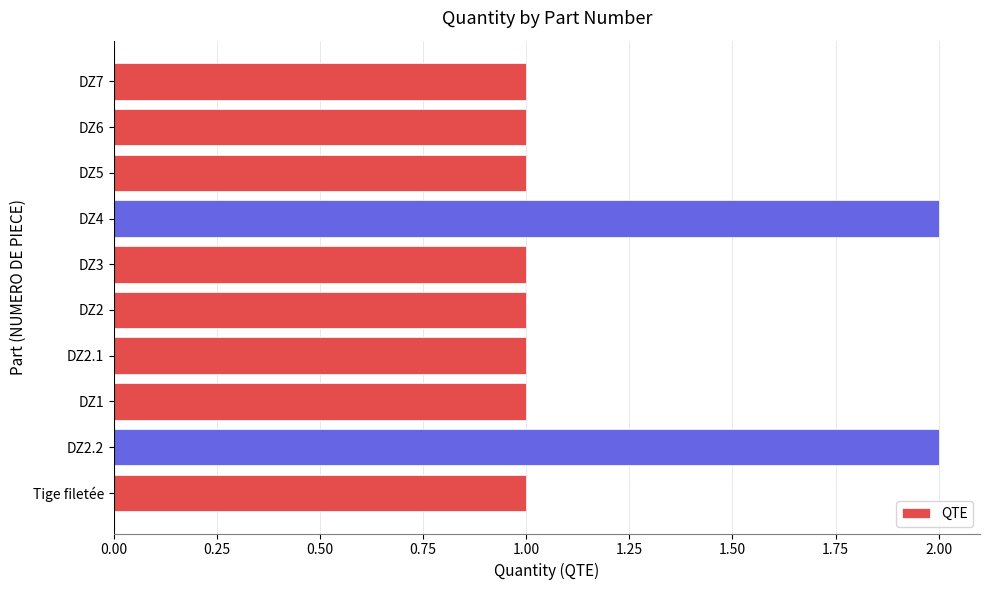

Count the number of data series in this chart.

1